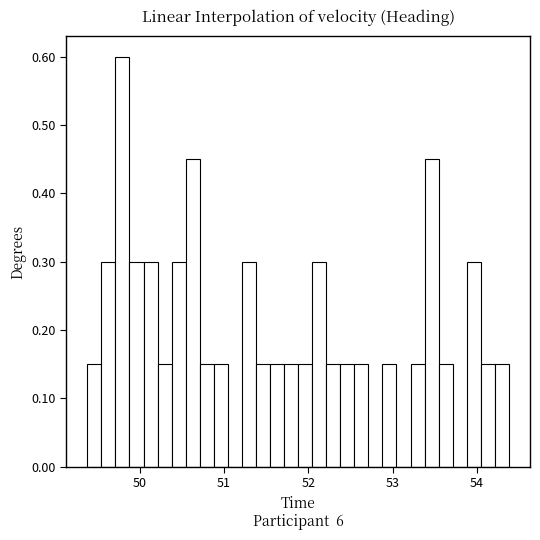

Read against the x-axis, roughly where is the centre of the tallest bar?

49.8